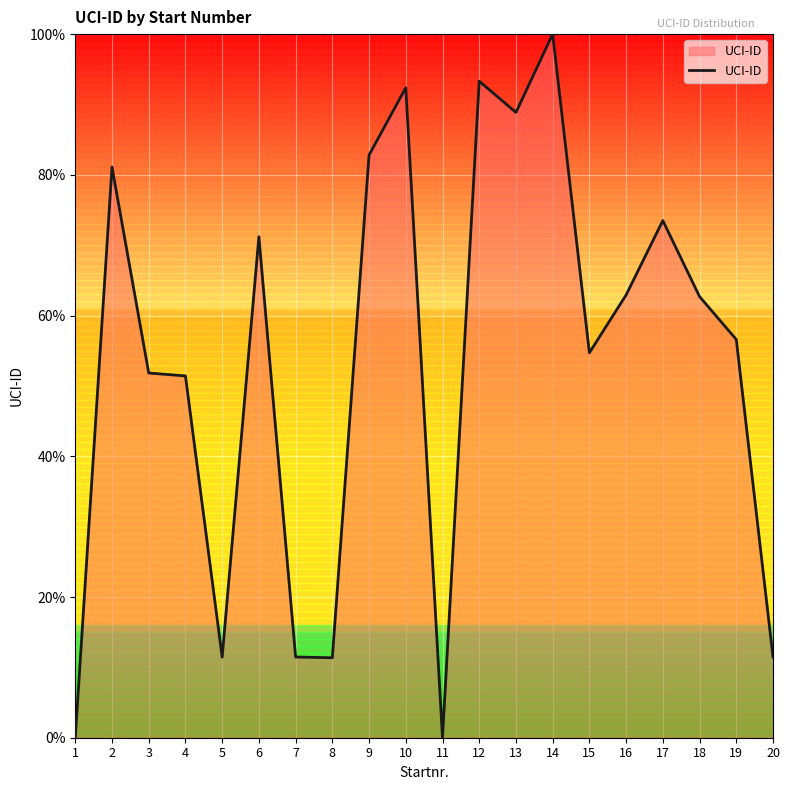

What is the change in value from 4 to 16?

+11.5